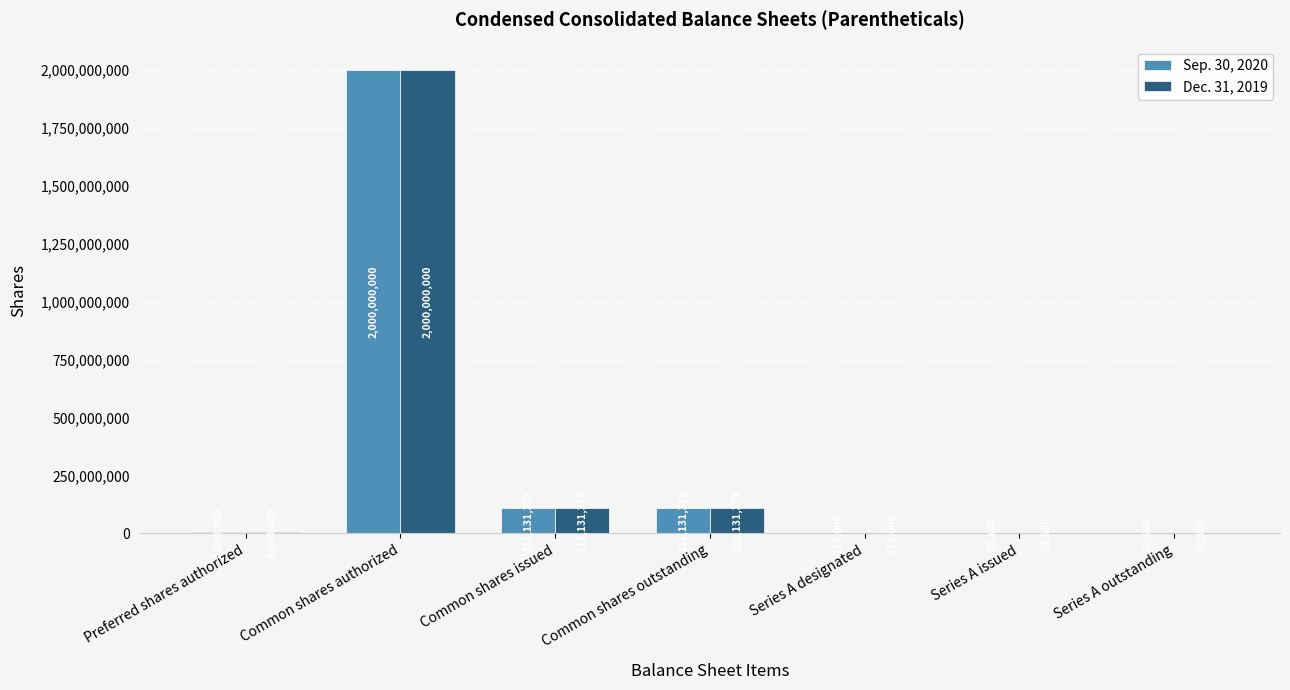

Reading right to left, extract all data points from this chart.

Sep. 30, 2020: 82500	82500	150000	111131373	111131373	2000000000	5000000
Dec. 31, 2019: 82500	82500	150000	111131373	111131373	2000000000	5000000